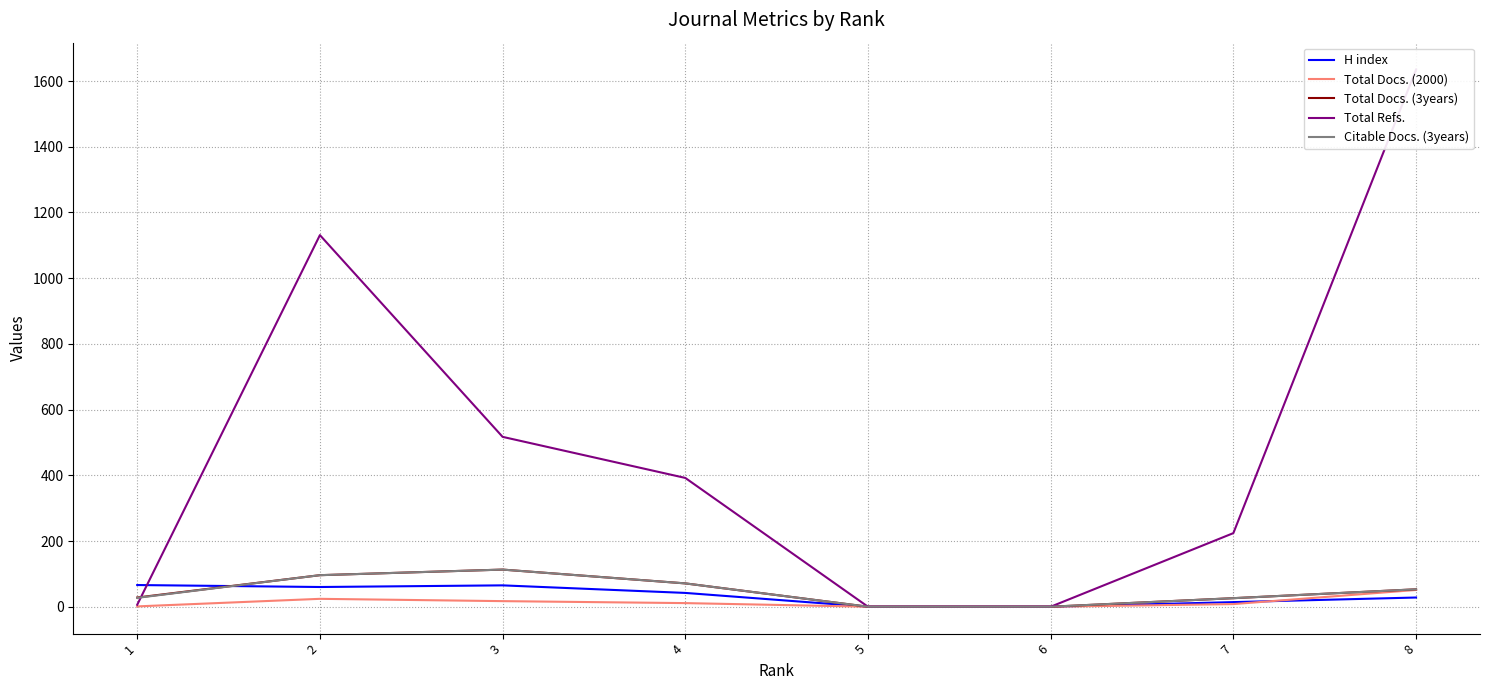

At which category is the sum across all series the highest?

8